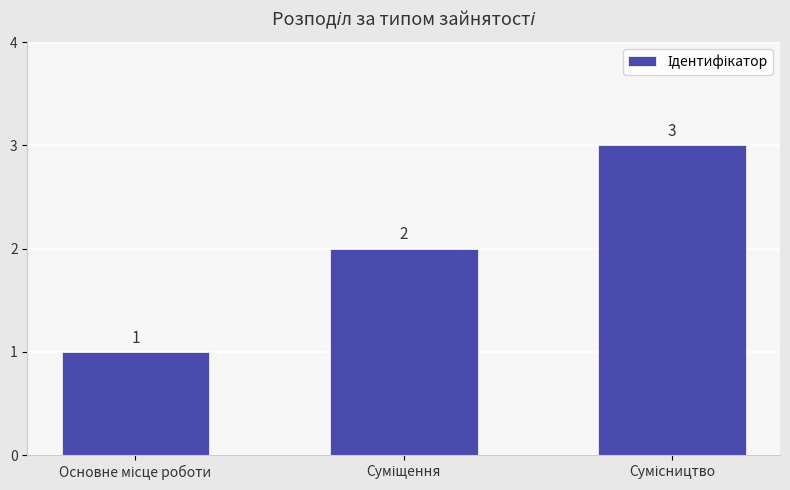

What is the minimum value shown in the chart?

1